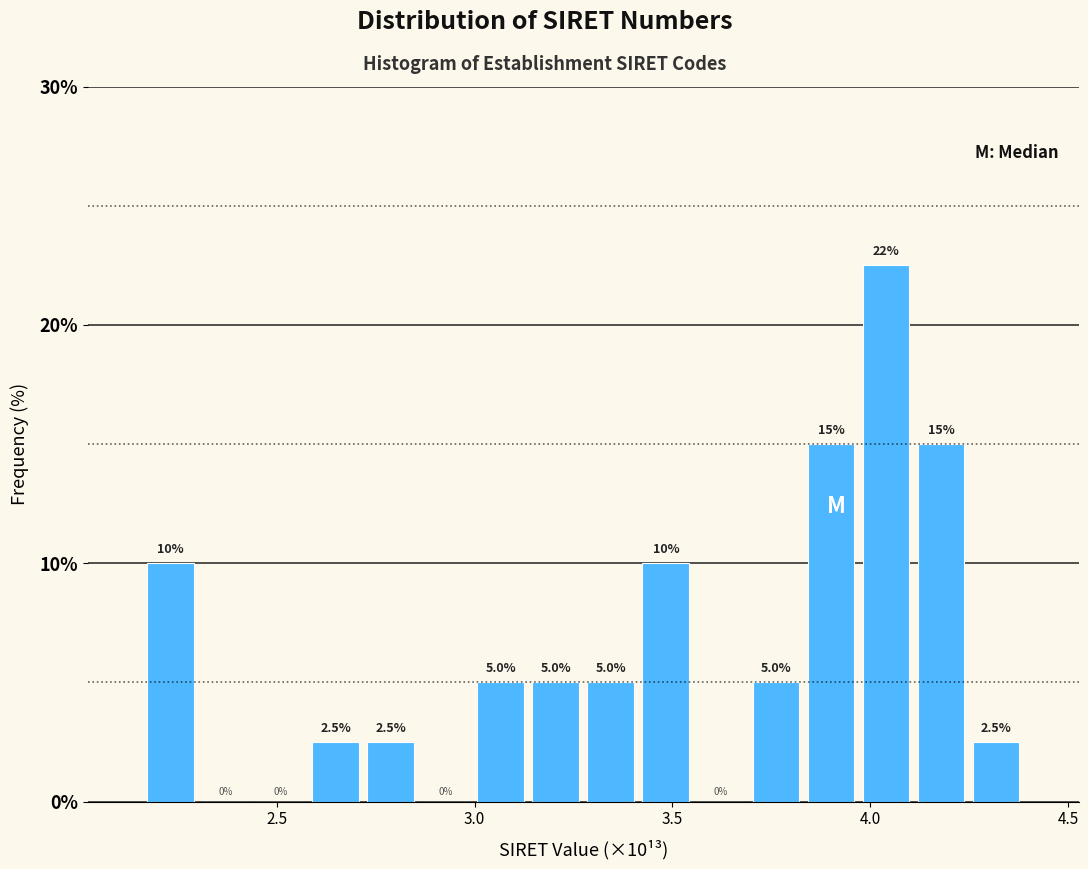

Around what value on the x-axis is the tallest bar? Give the approximate position of its centre, as read against the axis.

4.05